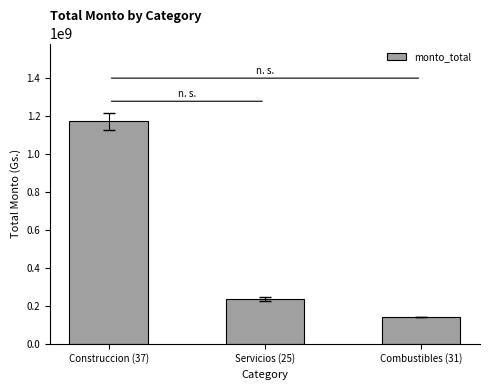

List the labels in order of value, largest first.

Construccion (37), Servicios (25), Combustibles (31)